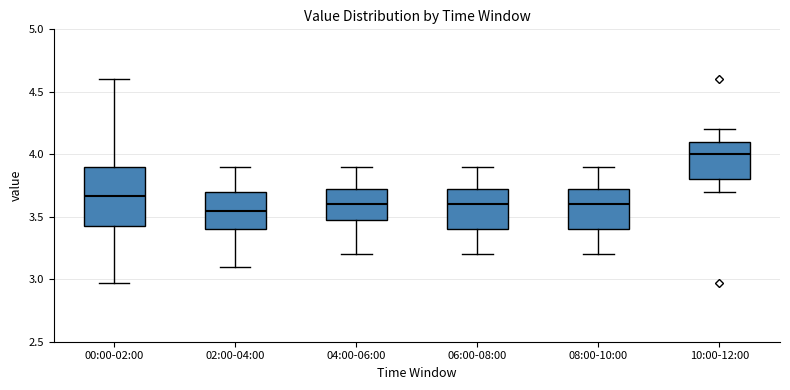

Which box is the tallest, from its lower edge to its upper edge?

00:00-02:00